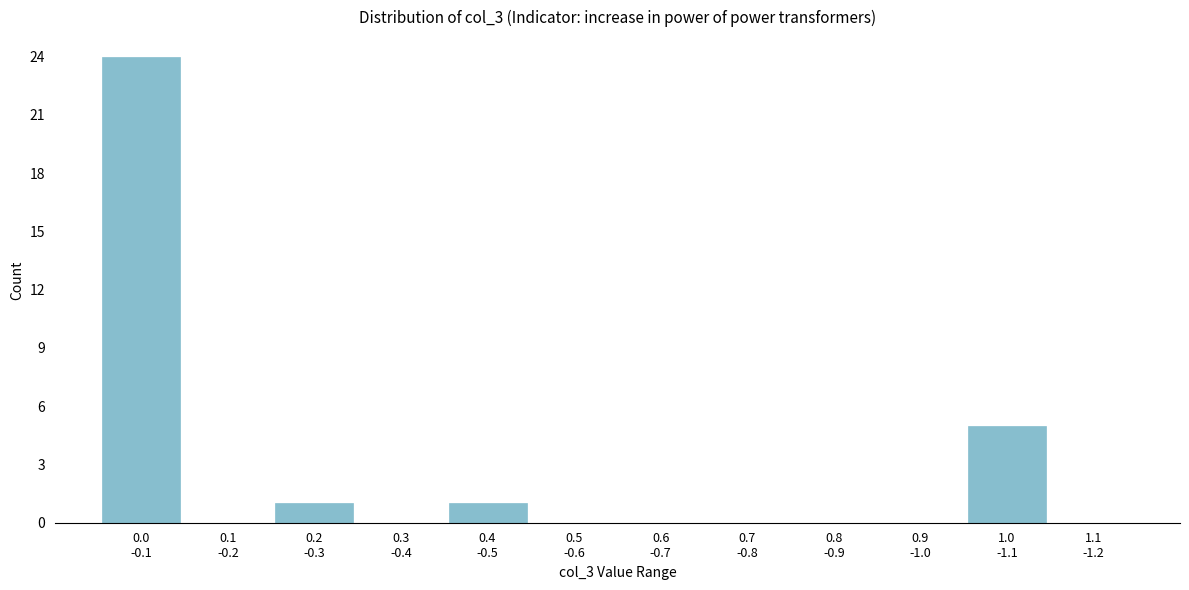

What is the sum of all values?

31